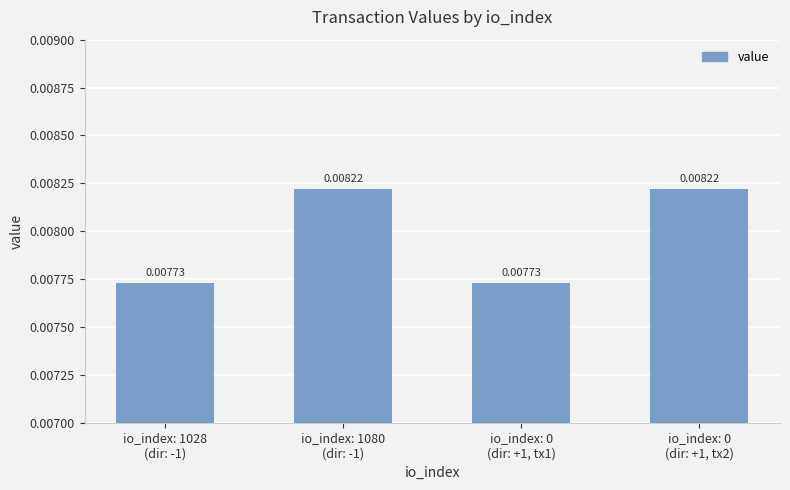

Rank the categories by value from highest to lowest.

io_index: 1080
(dir: -1), io_index: 0
(dir: +1, tx2), io_index: 1028
(dir: -1), io_index: 0
(dir: +1, tx1)